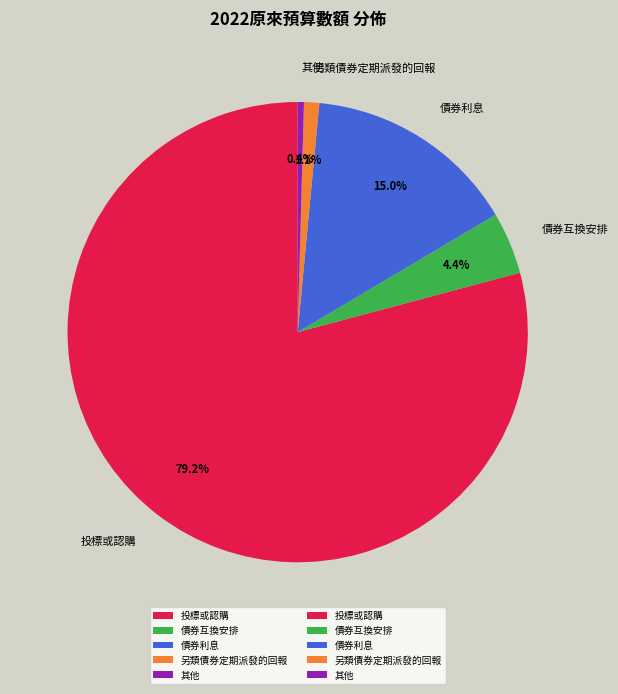

Approximately how many times larger is the value at 債券利息 compared to 債券互換安排?

3.4